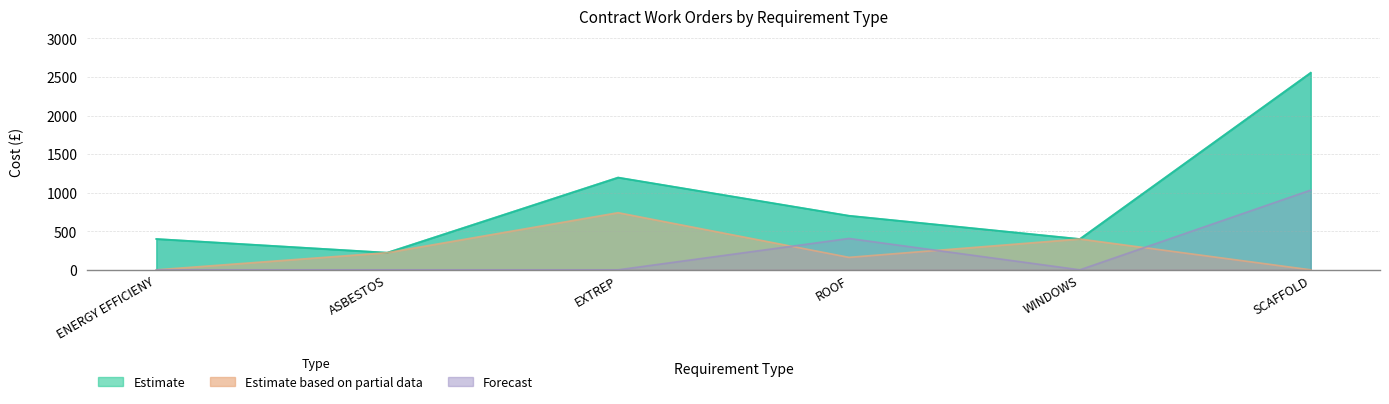

How many data points does each series have?

6